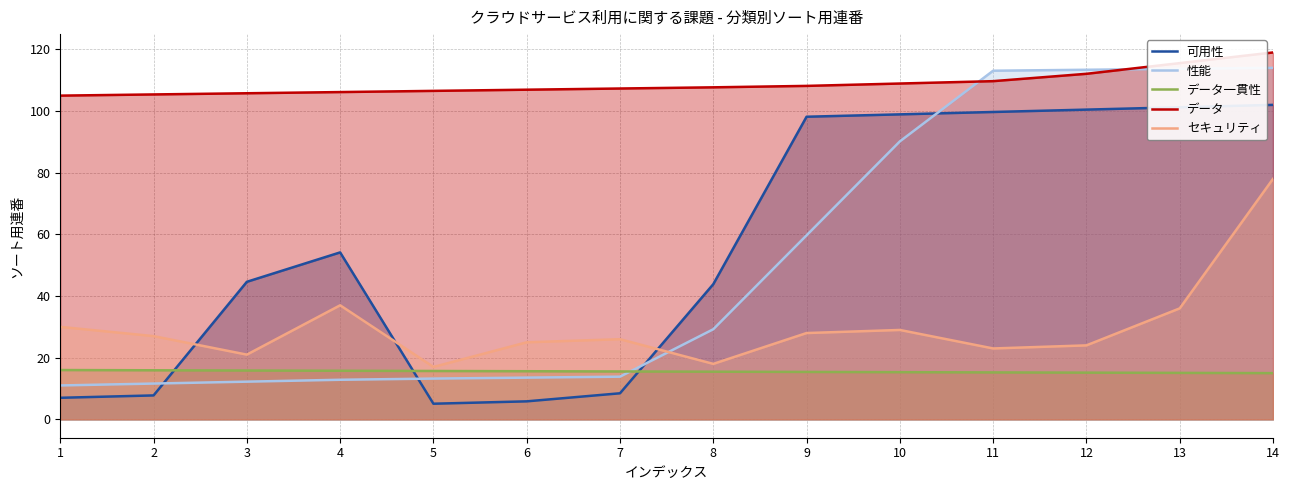

Read the 性能 value at 4.

12.8